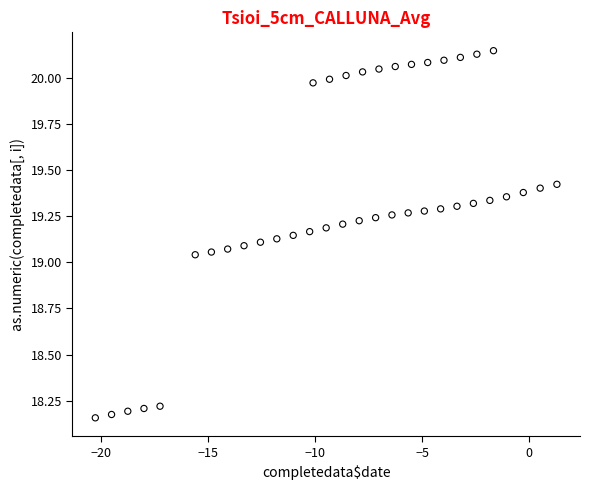

What is the range of Y values (max minus min)?

2.0